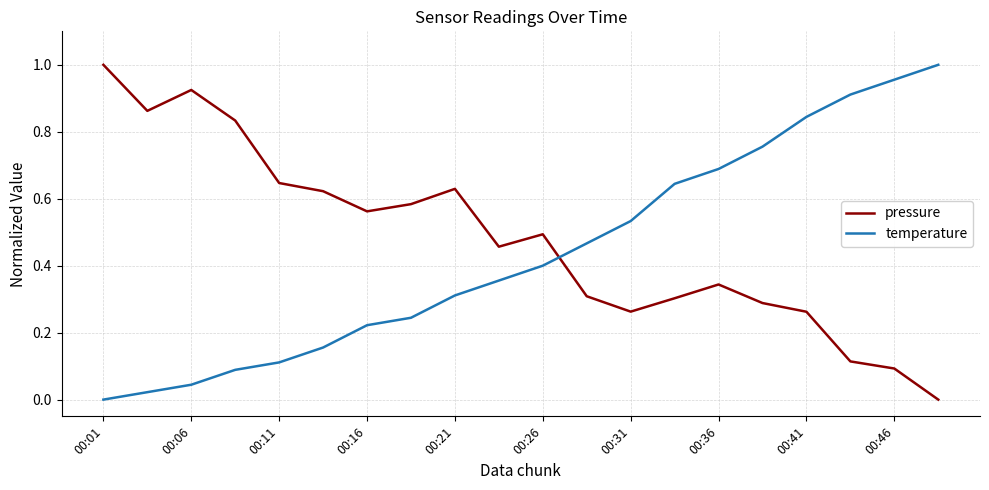

After their last crossing, which series has the higher values: temperature or pressure?

temperature